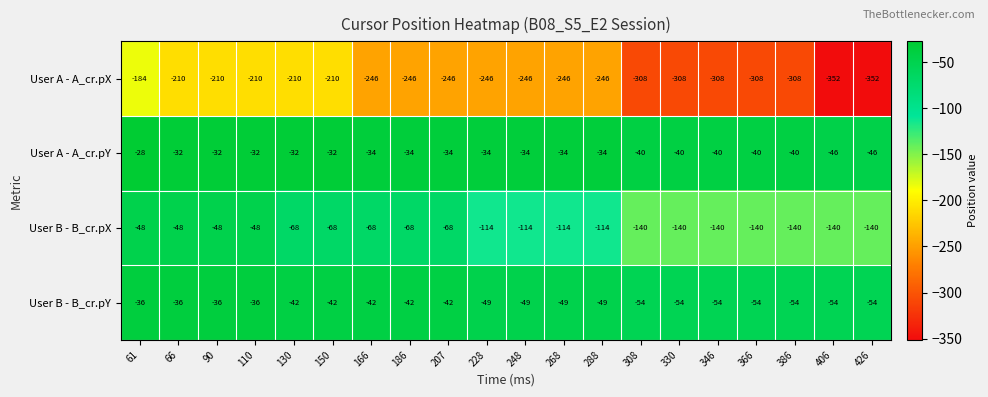

What is the spread (max minus min) of values at 366?

268